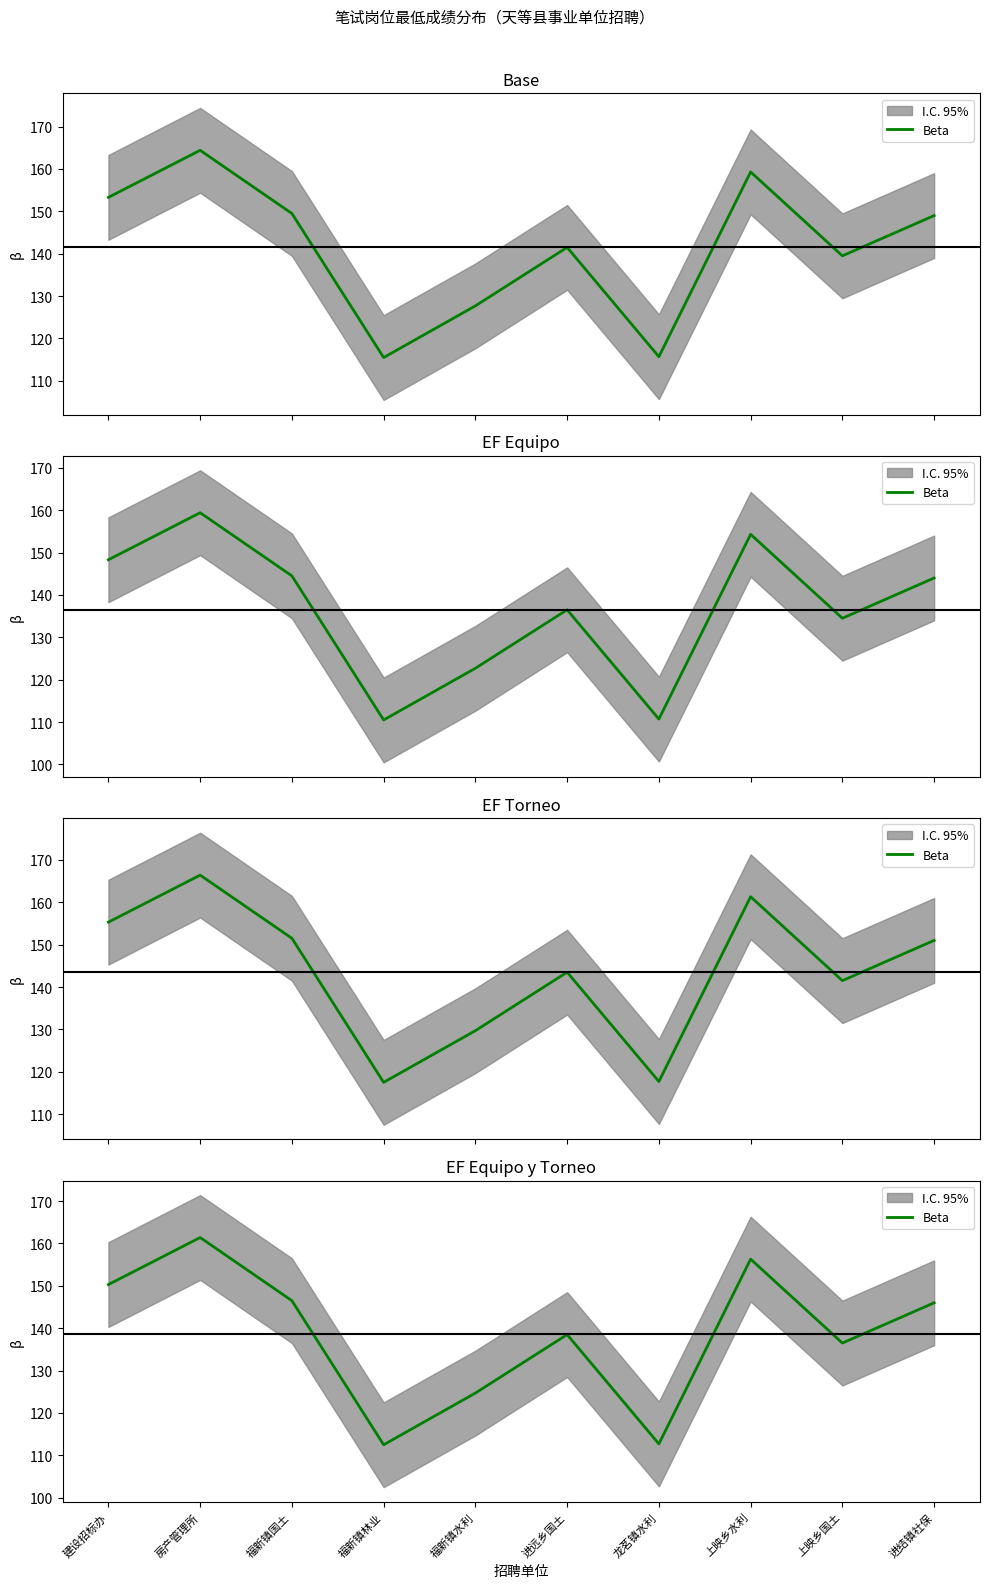

What is the value of the 4th point from the left?

112.5